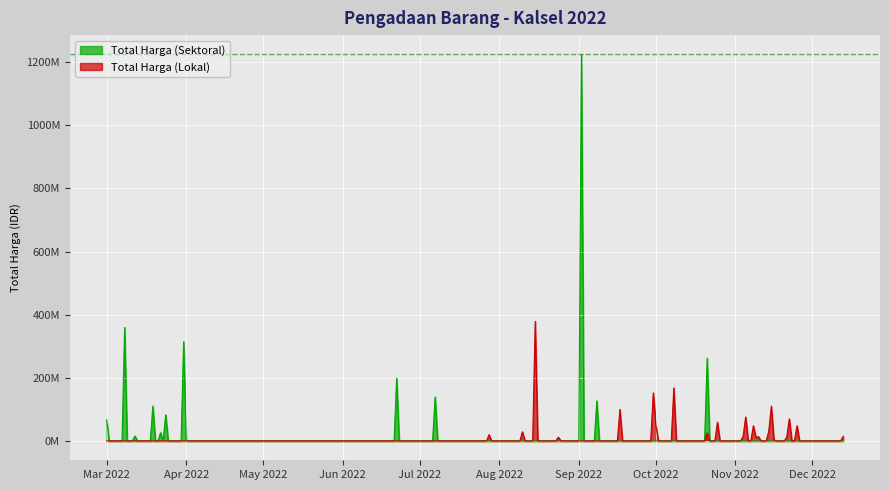

List the series in order of their peak value, highest first.

Total Harga (Sektoral), Total Harga (Lokal)